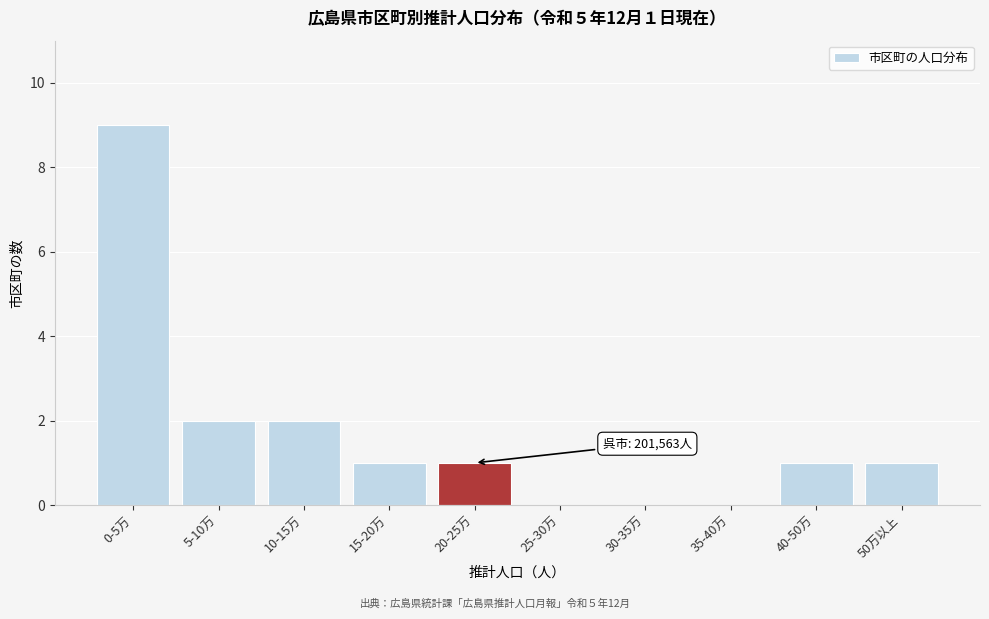

Reading left to right, list all the values displayed in this chart.

0-5万=9	5-10万=2	10-15万=2	15-20万=1	20-25万=1	25-30万=0	30-35万=0	35-40万=0	40-50万=1	50万以上=1